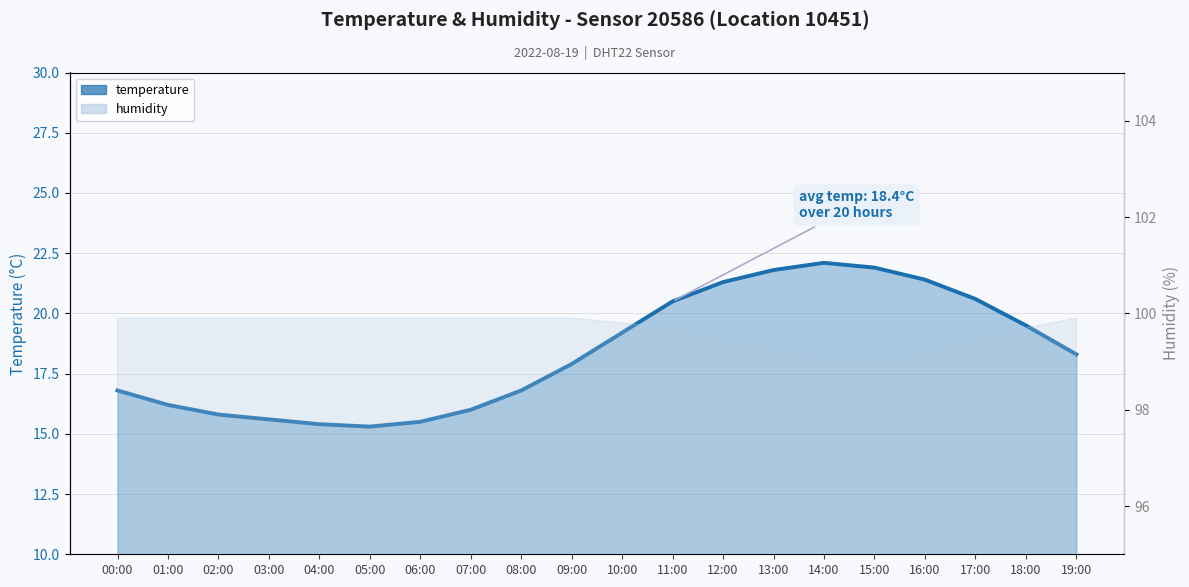

What is the ratio of the value at 14:00 to the value at 02:00?

1.4